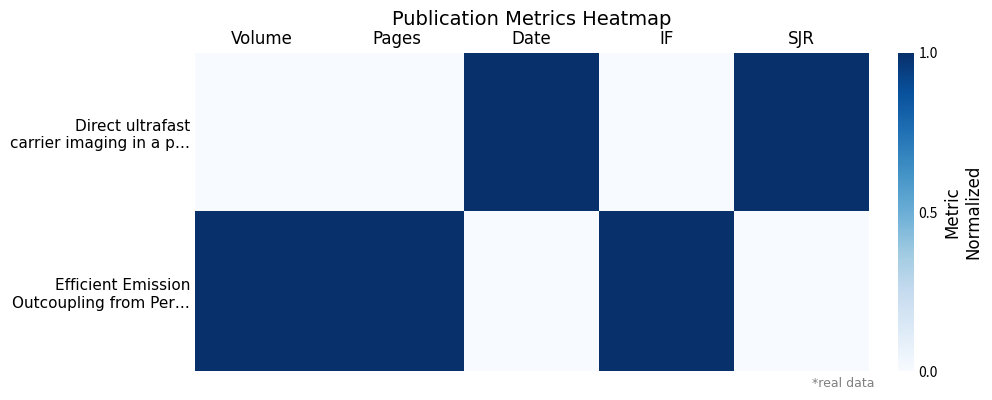

What is the difference between the highest and lowest values at Volume?

1